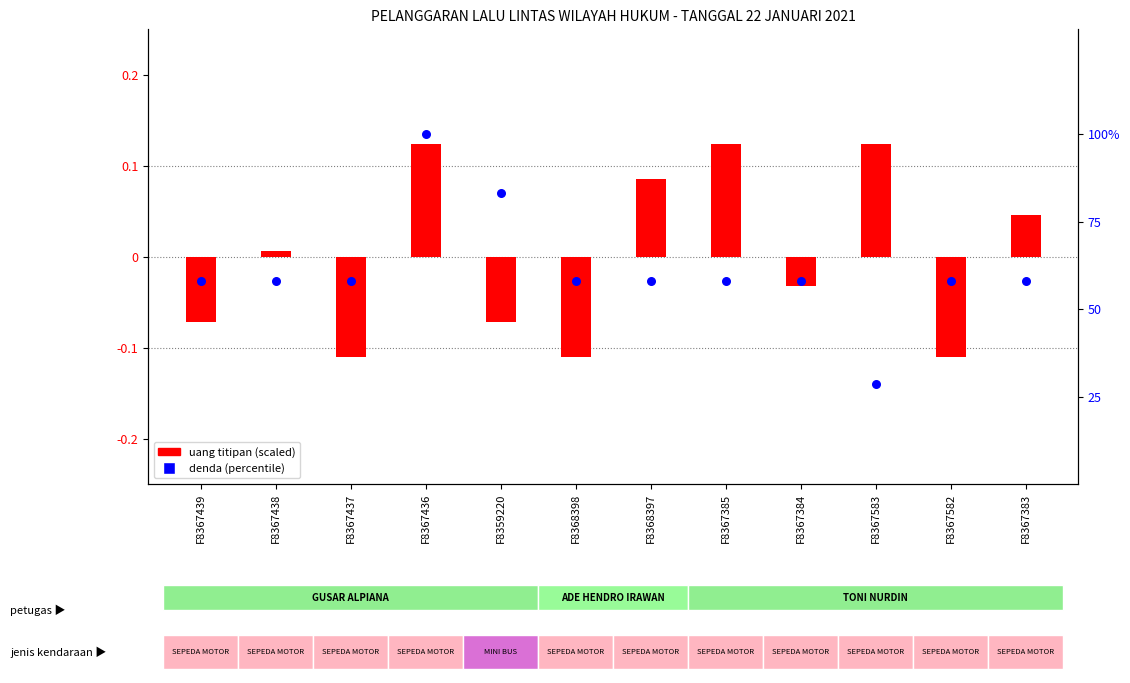

At which category is the sum across all series the highest?

F8367436